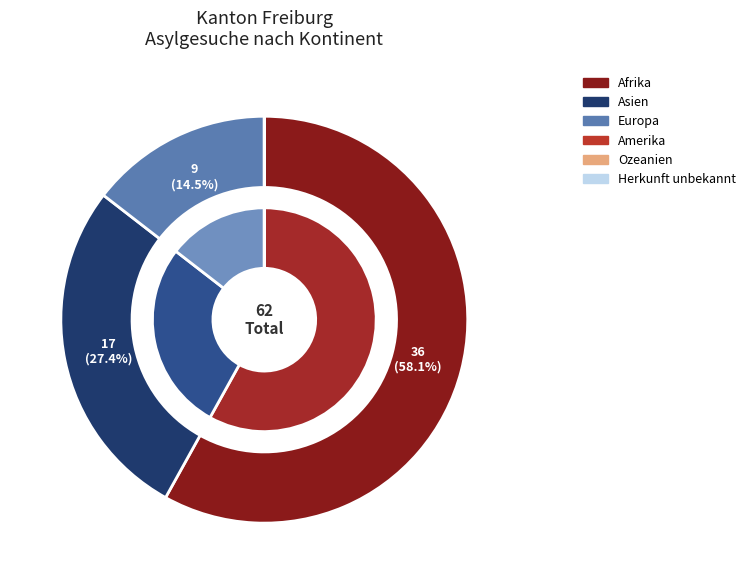

What portion of the pie excludes Ozeanien?

100.0%